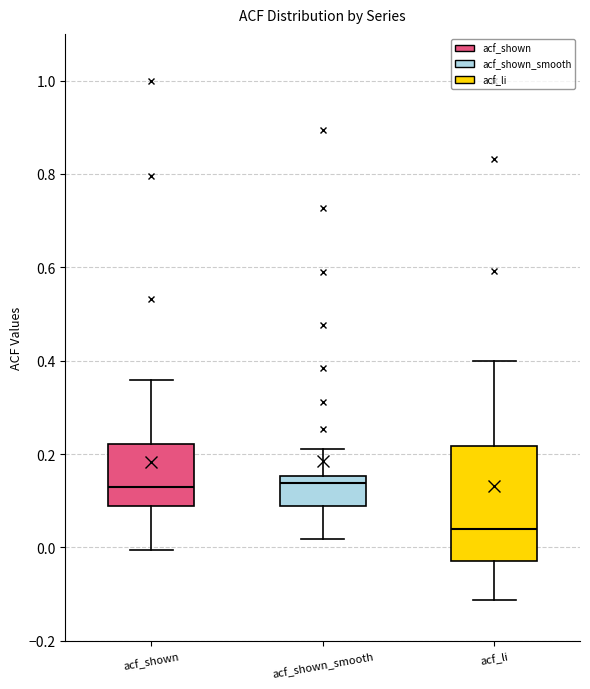

Which box is the tallest, from its lower edge to its upper edge?

acf_li